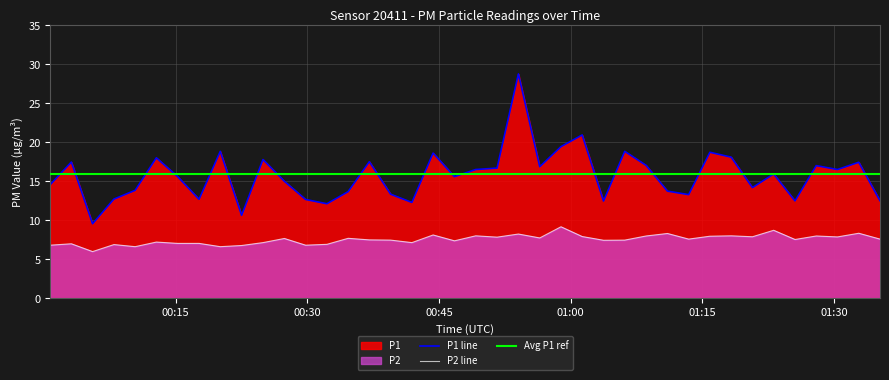

What is the minimum value for P1 line?

9.6